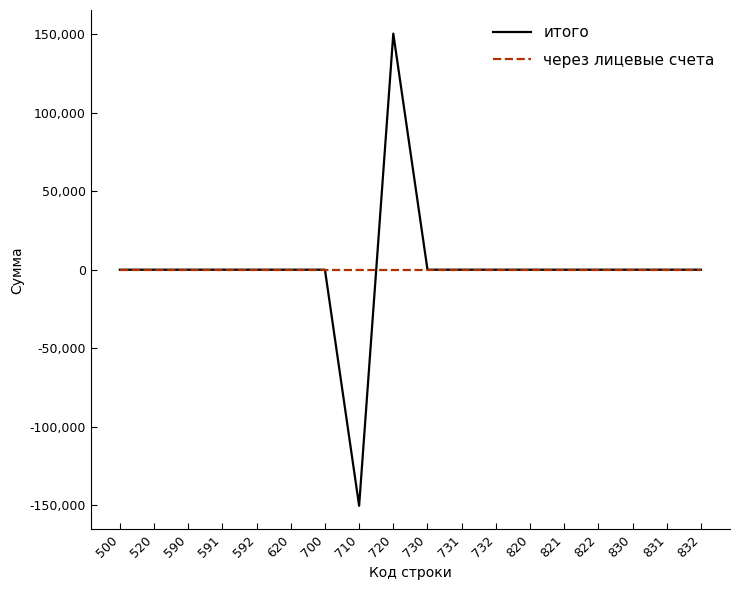

List the series in order of their peak value, lowest first.

через лицевые счета, итого